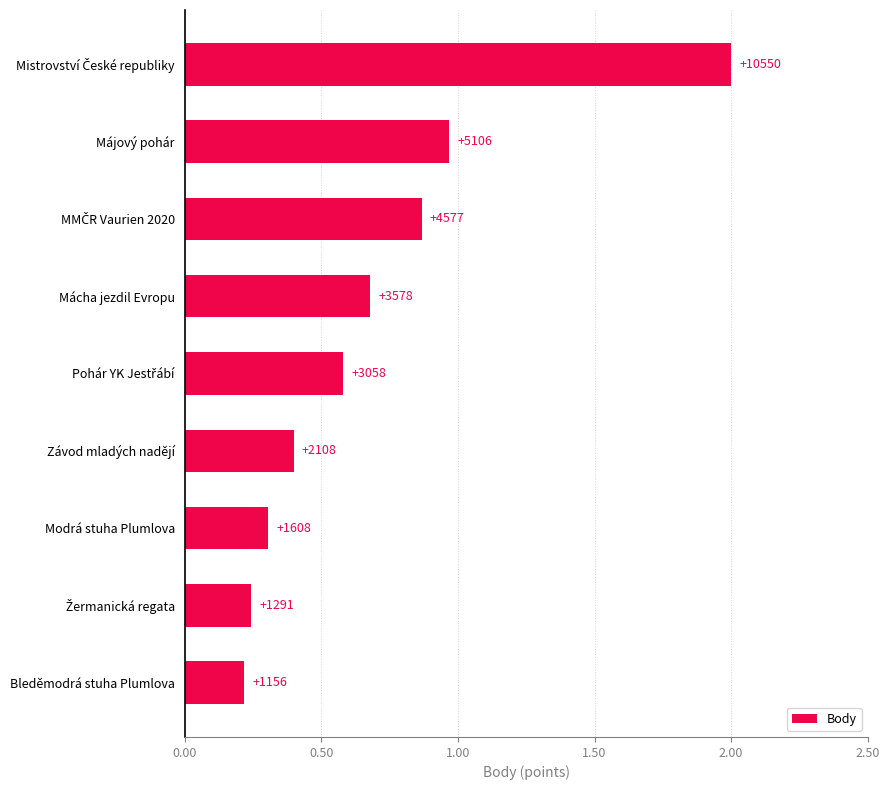

How many bars are there in total?

9